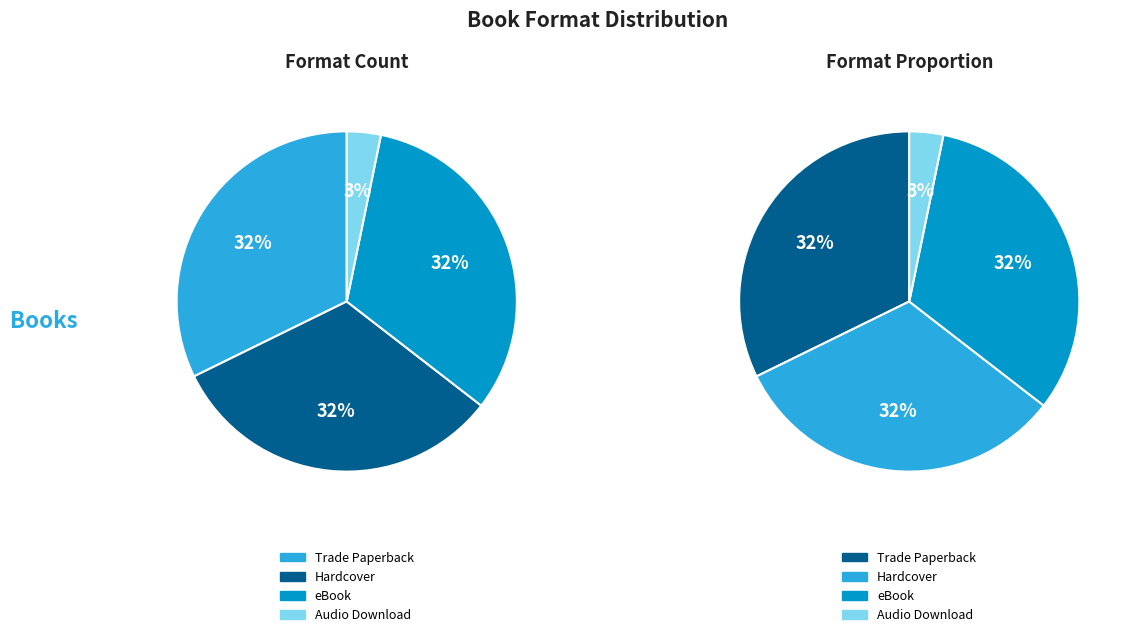

Is it true that Hardcover is 32% of the pie?

True